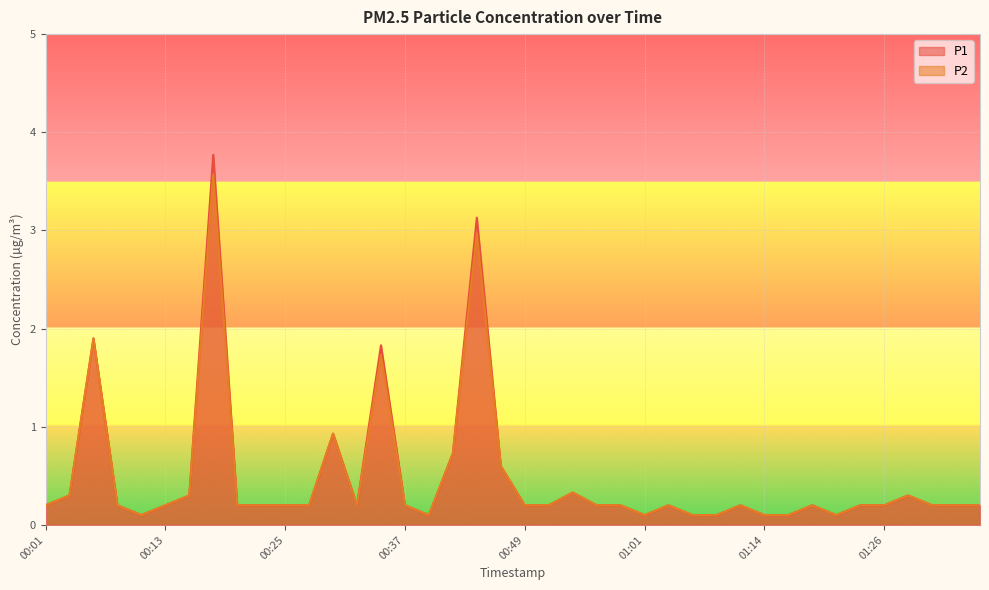

Which label corresponds to the largest value in the chart?

00:18